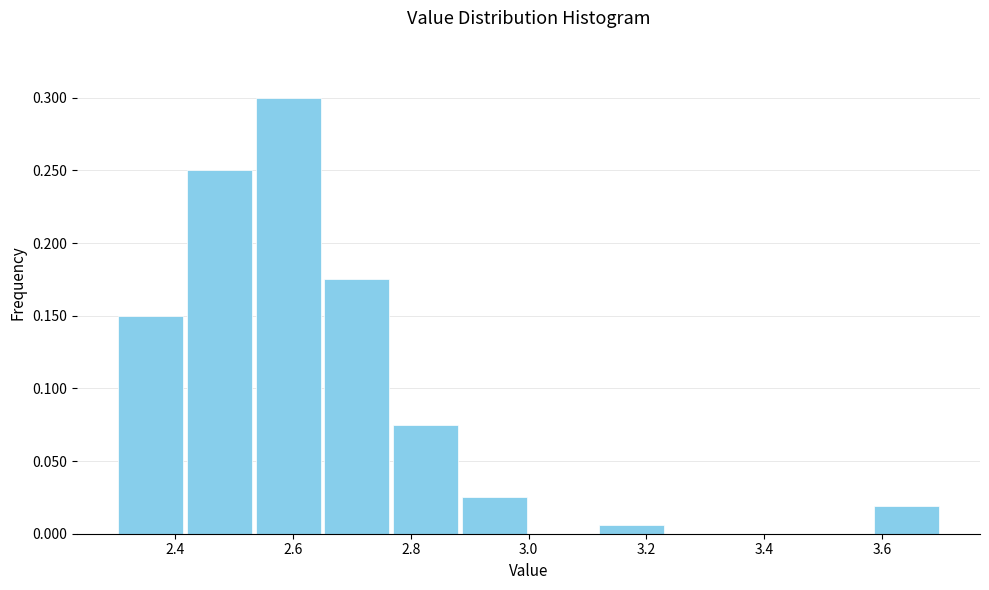

Which range on the x-axis has the tallest bar?

2.54 to 2.66